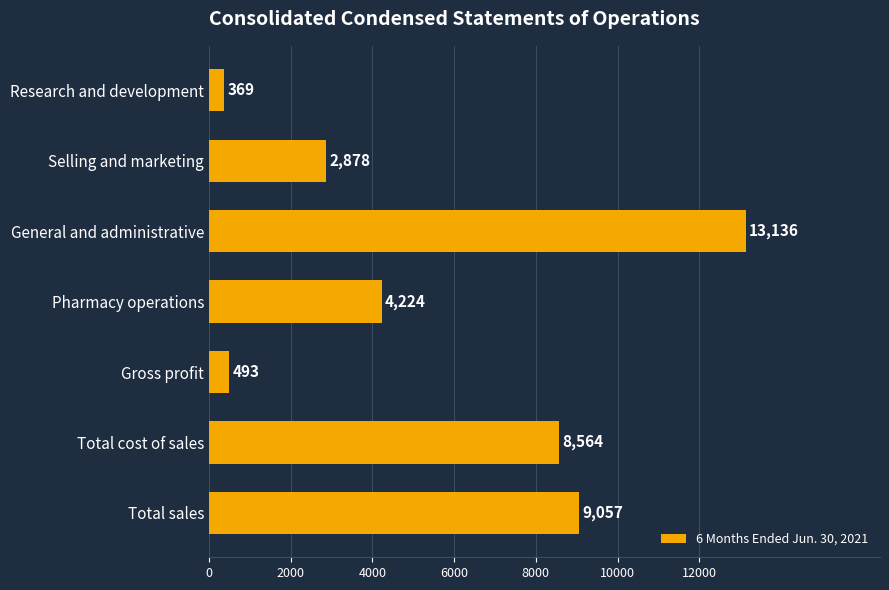

Rank the categories by value from highest to lowest.

General and administrative, Total sales, Total cost of sales, Pharmacy operations, Selling and marketing, Gross profit, Research and development